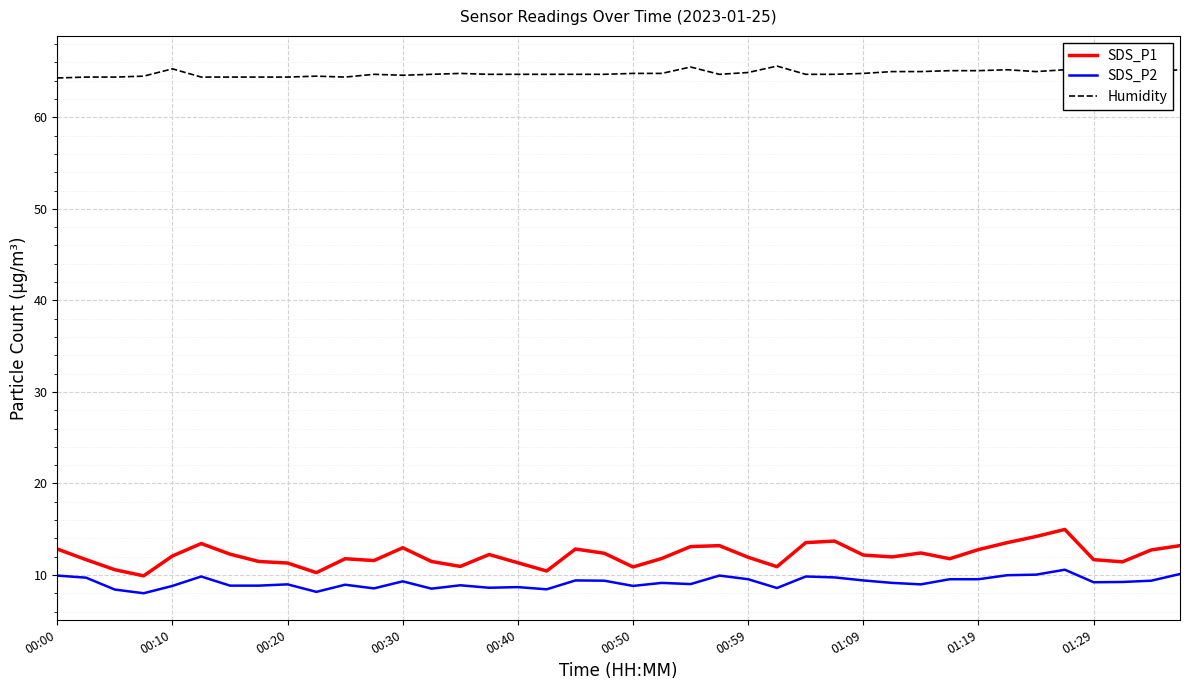

What is the difference between the highest and lowest values at 13?

56.2